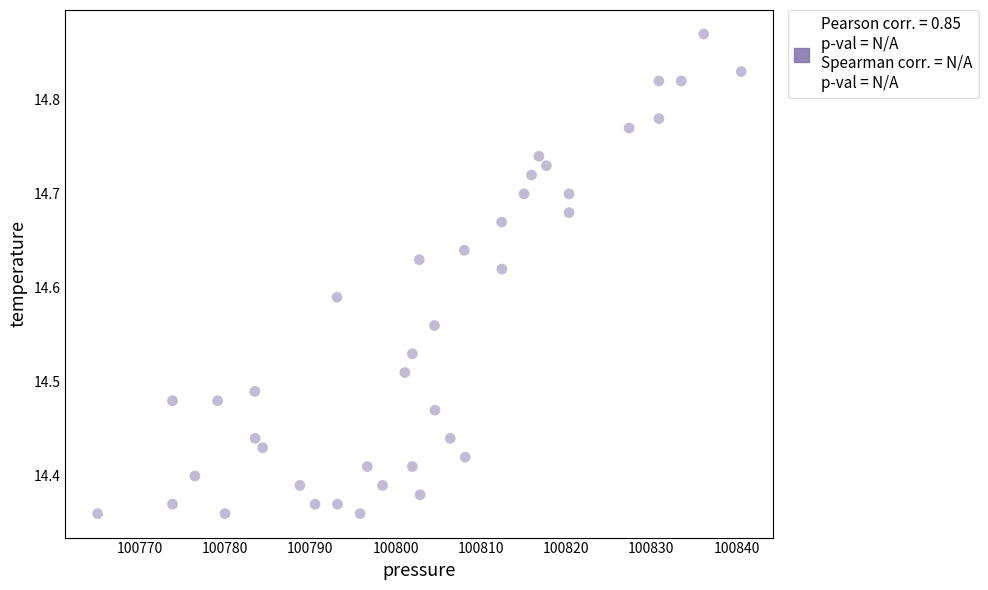

What is the range of Y values (max minus min)?

0.5